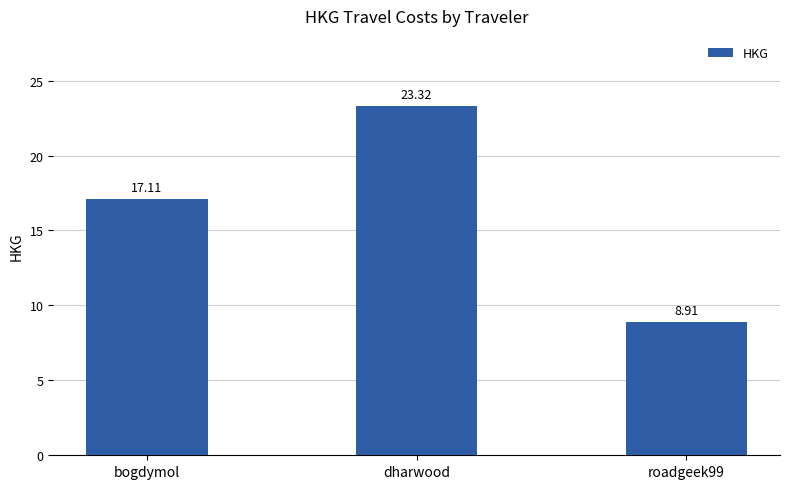

List the labels in order of value, smallest first.

roadgeek99, bogdymol, dharwood